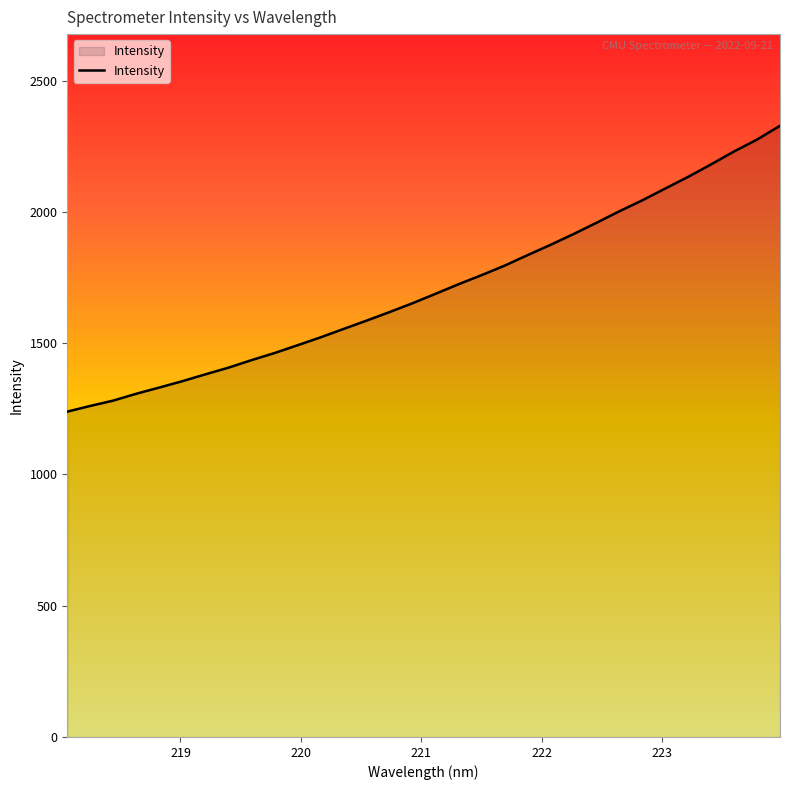

What is the minimum value shown in the chart?

1239.5